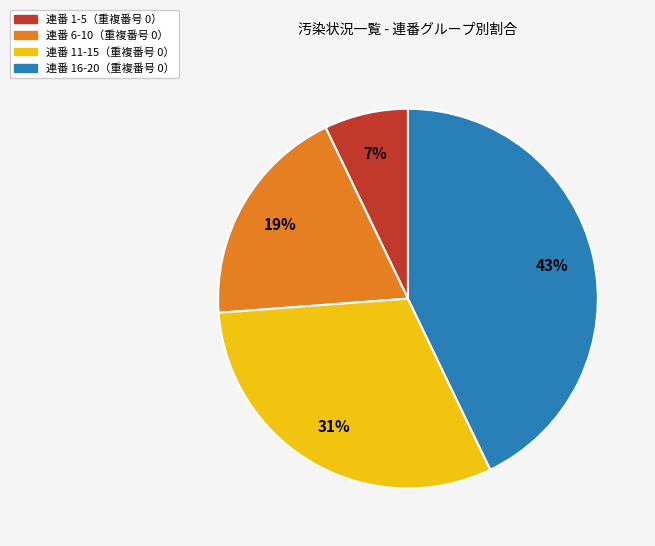

How many slices are in this pie chart?

4